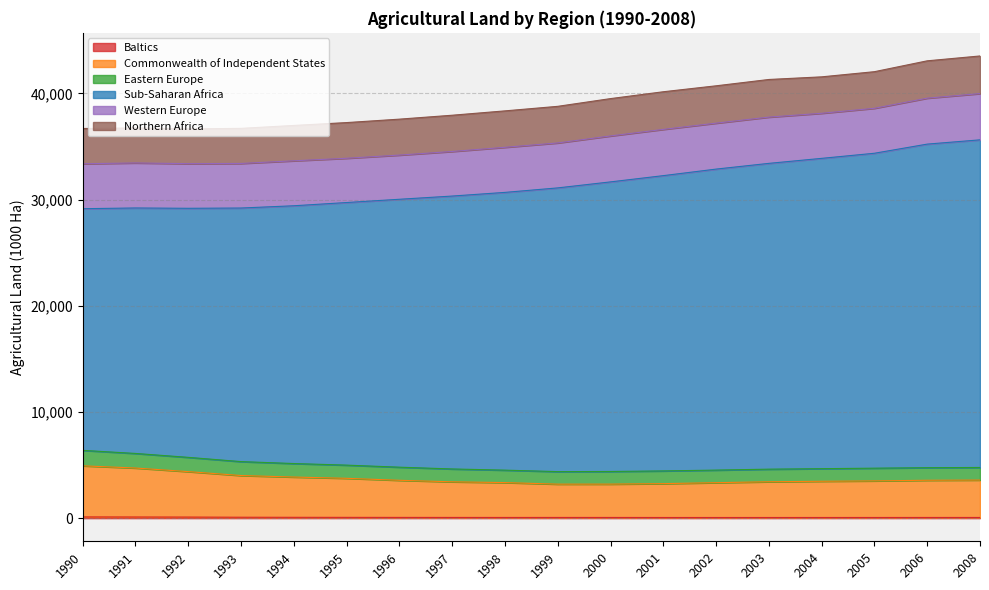

Read the Baltics value at 1991.

110.3